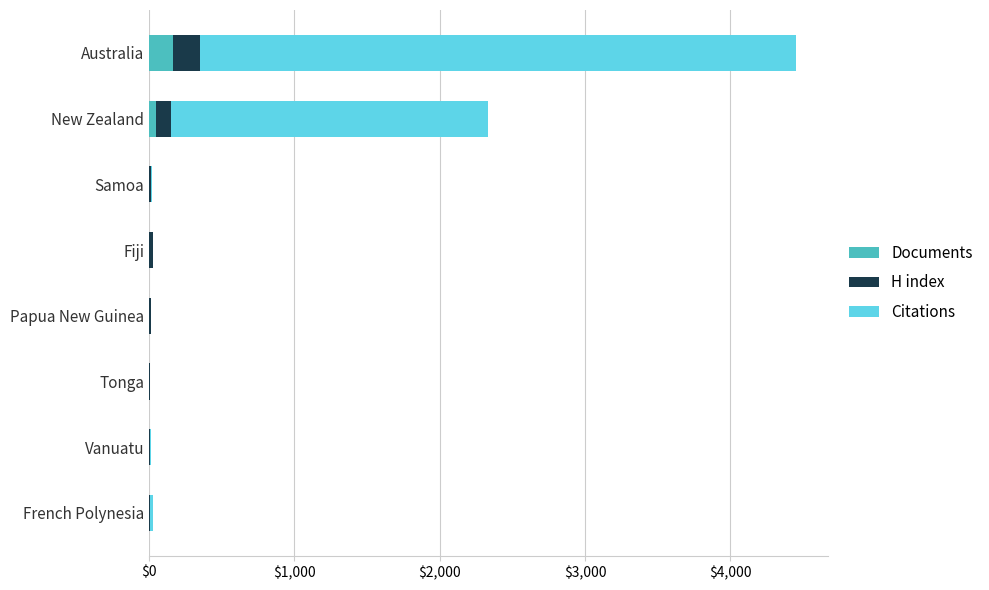

Which category has the highest value in the Documents series?

Australia